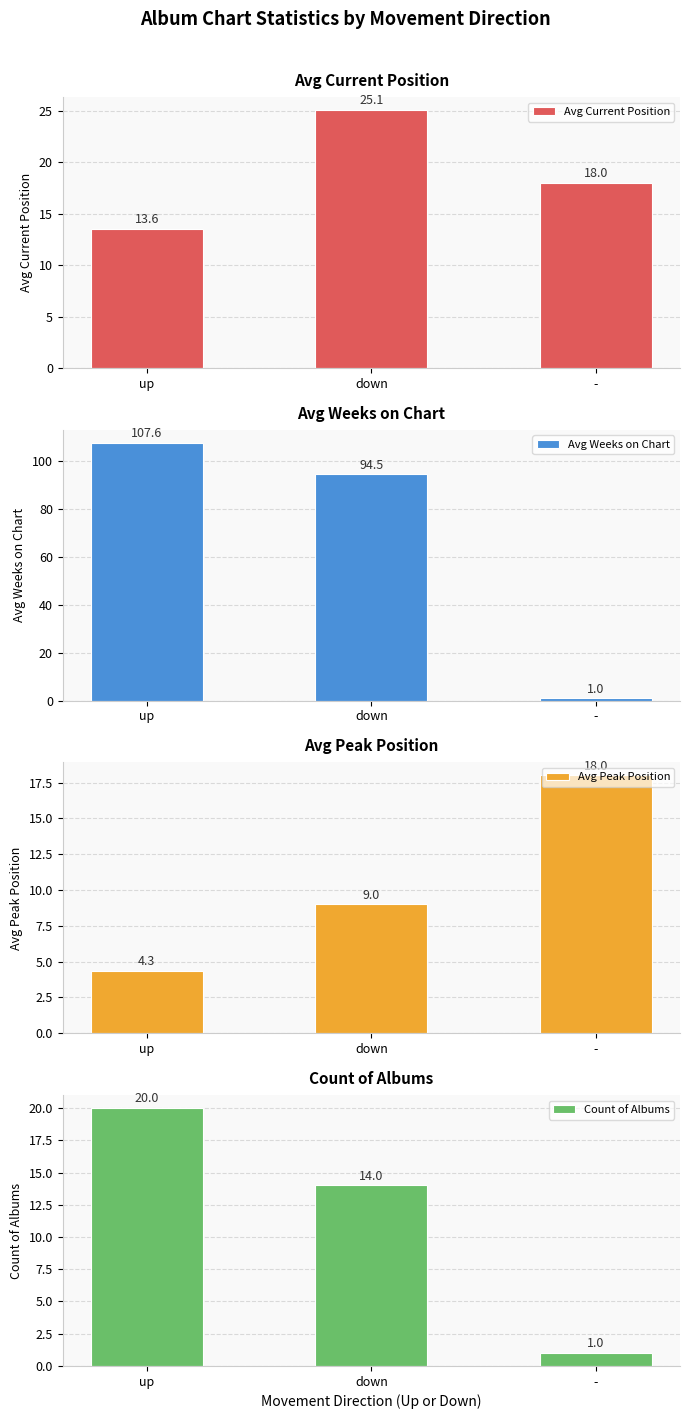

Where does the Avg Current Position series first go above 18?

down